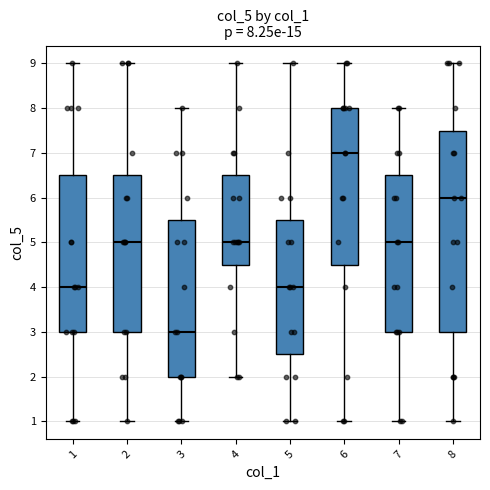

Comparing the boxes themselves (not the whiskers), which one is the tallest?

8